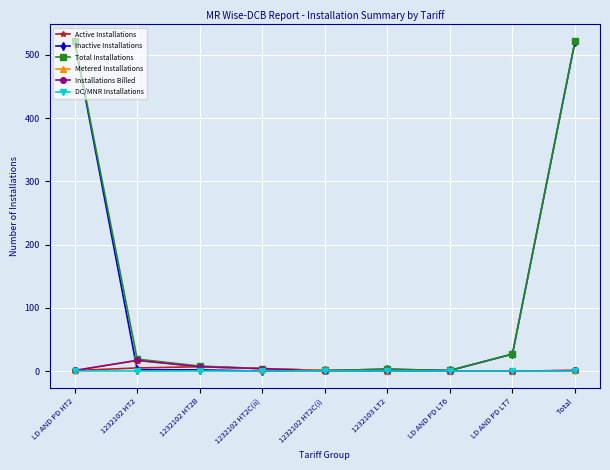

What is the highest value of the Inactive Installations series?

521